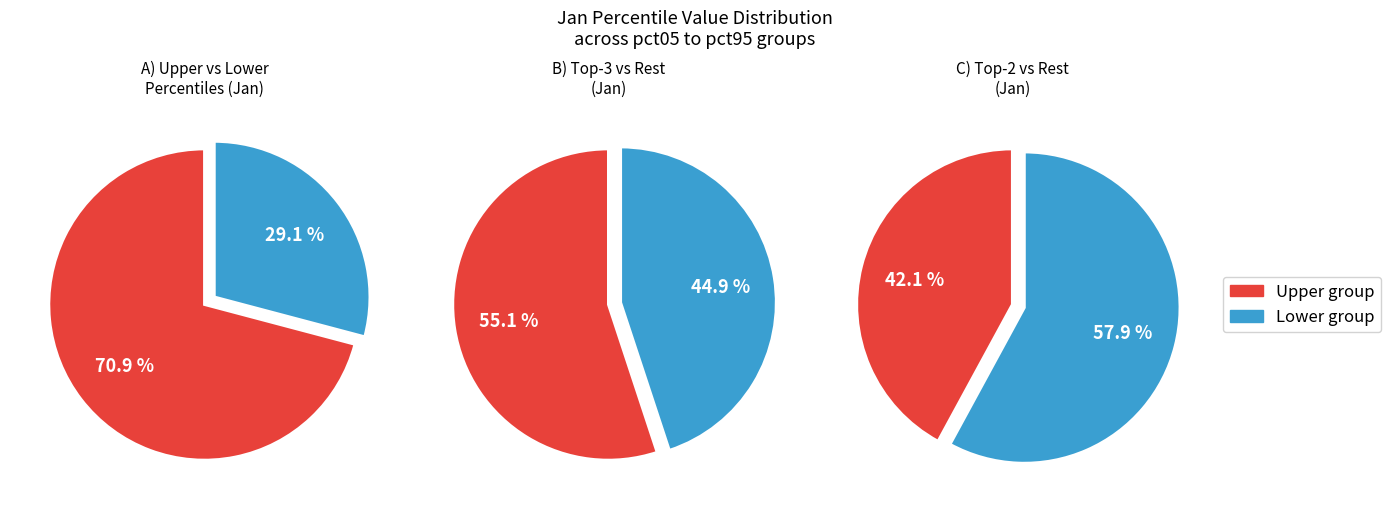

The pct05 slice represents 33% of the pie. True or false?

False